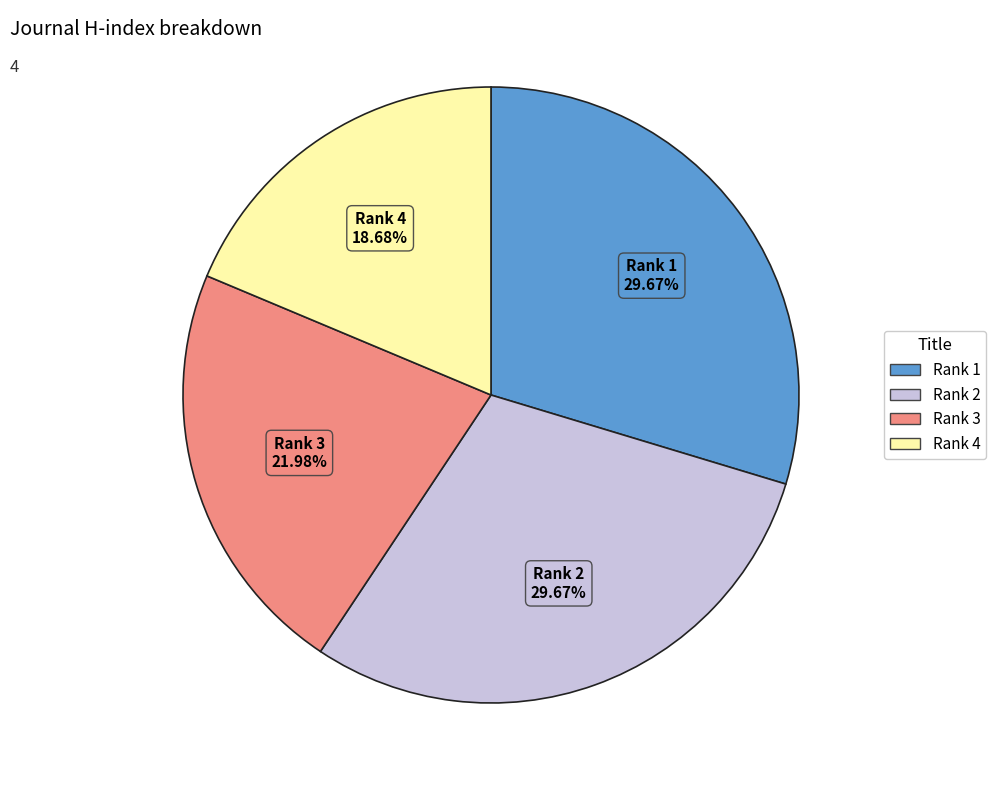

Does any single category account for the majority?

No